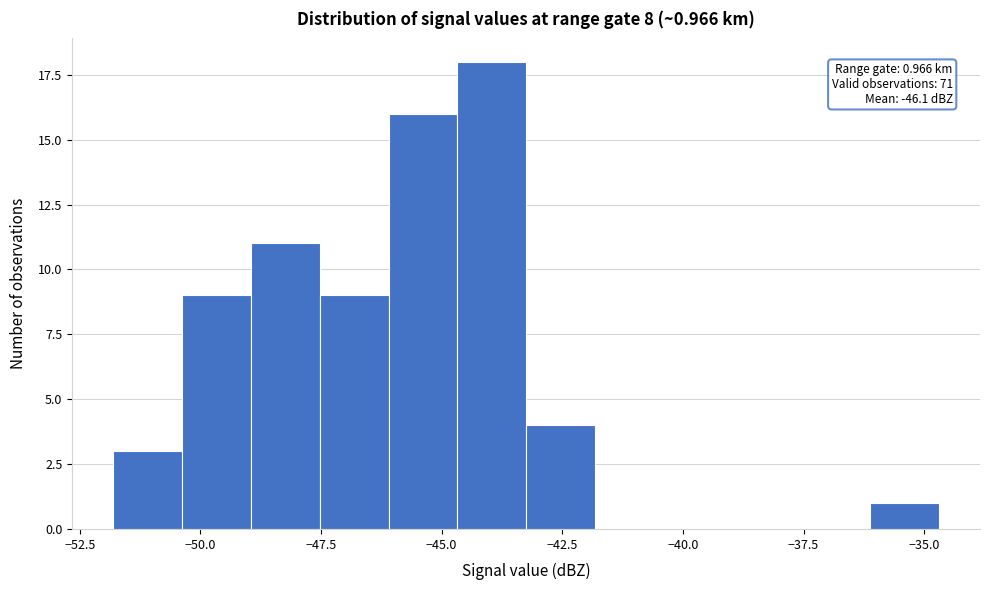

Read against the x-axis, roughly where is the centre of the tallest bar?

-44.0